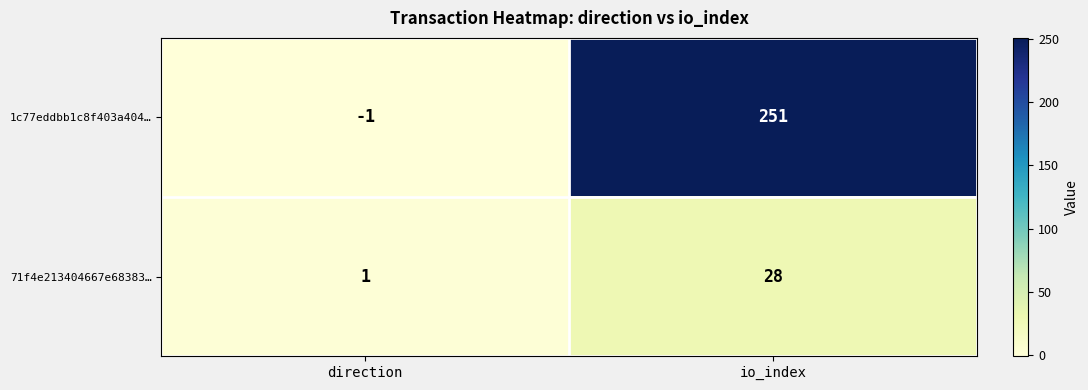

True or false: 71f4e213404667e68383… has a value of 41 at io_index.

False